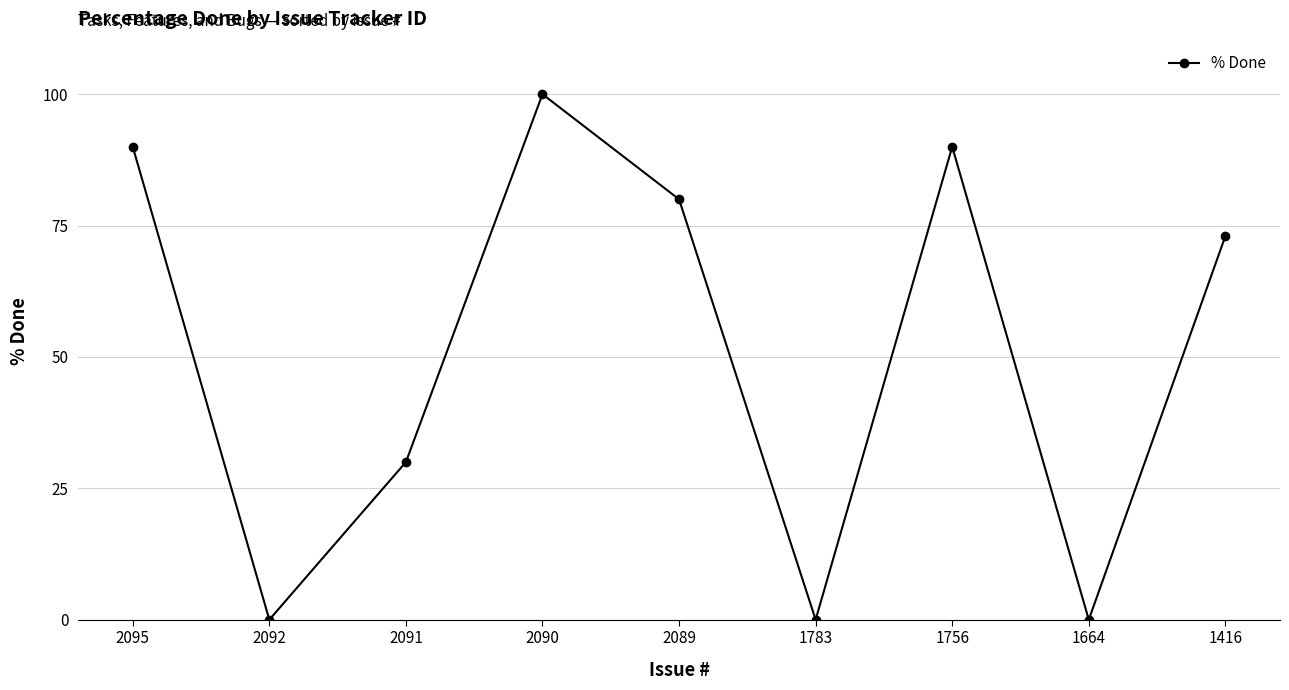

Does the chart display data point markers on the line(s)?

Yes